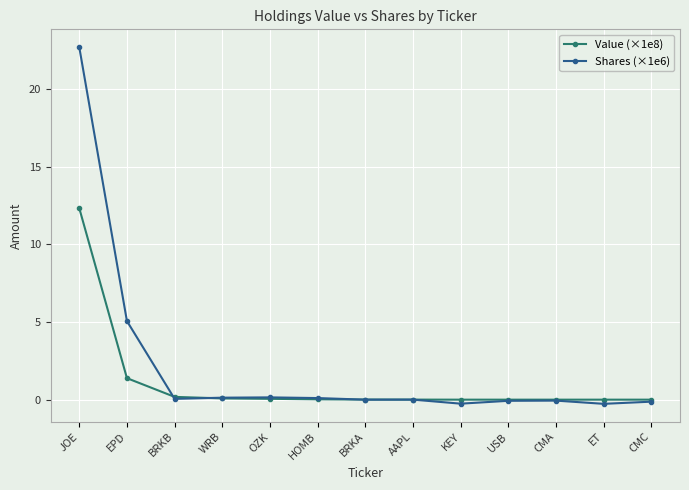

Which series has the largest range (max minus min)?

Shares (×1e6)